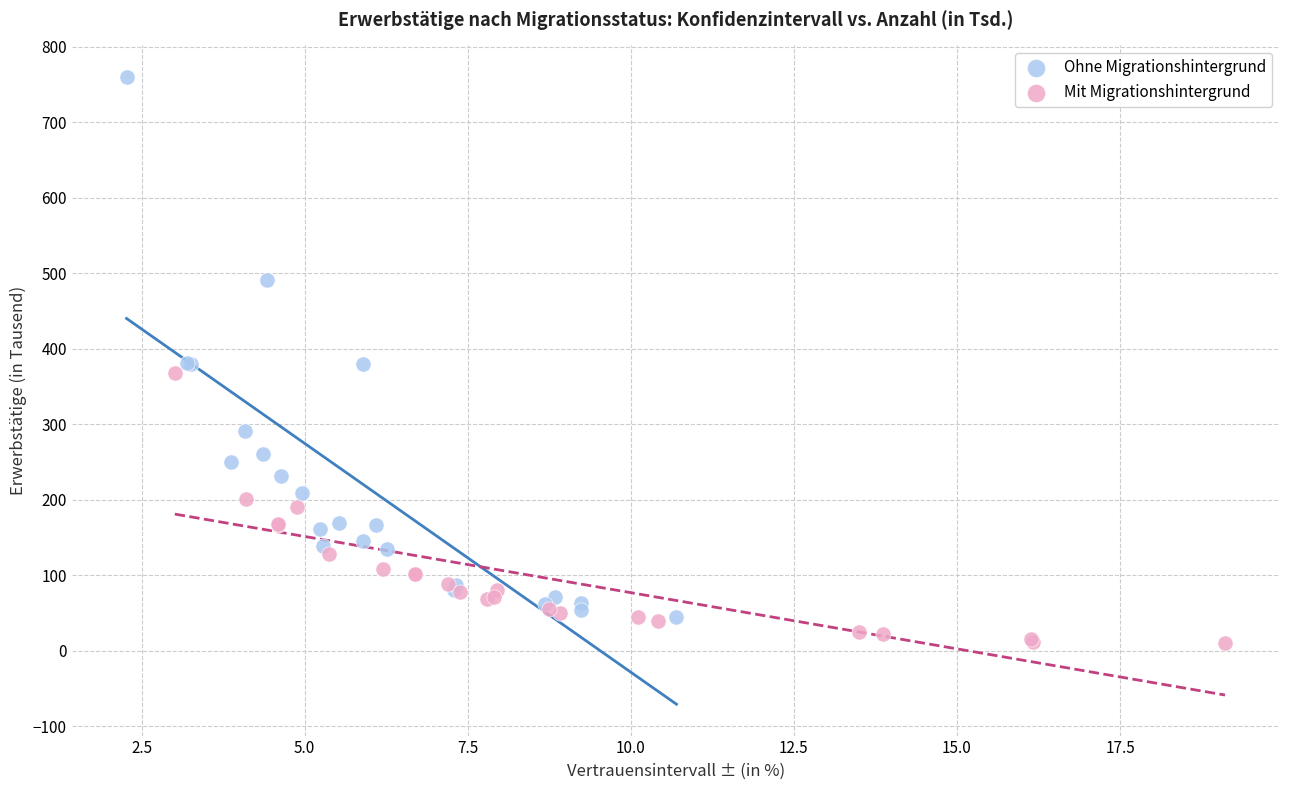

Which series reaches the maximum Y coordinate?

Ohne Migrationshintergrund